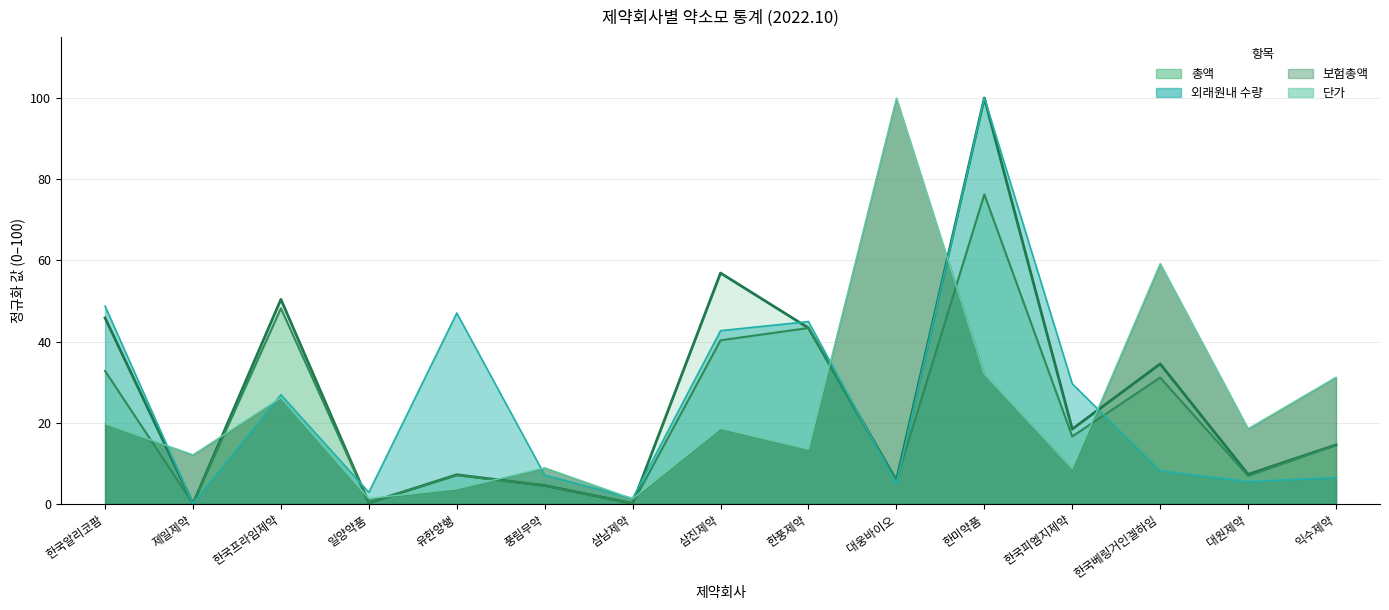

Rank the series at 한국프라임제약 from lowest to highest value.

단가 선, 외래원내 선, 보험총액 선, 총액 선